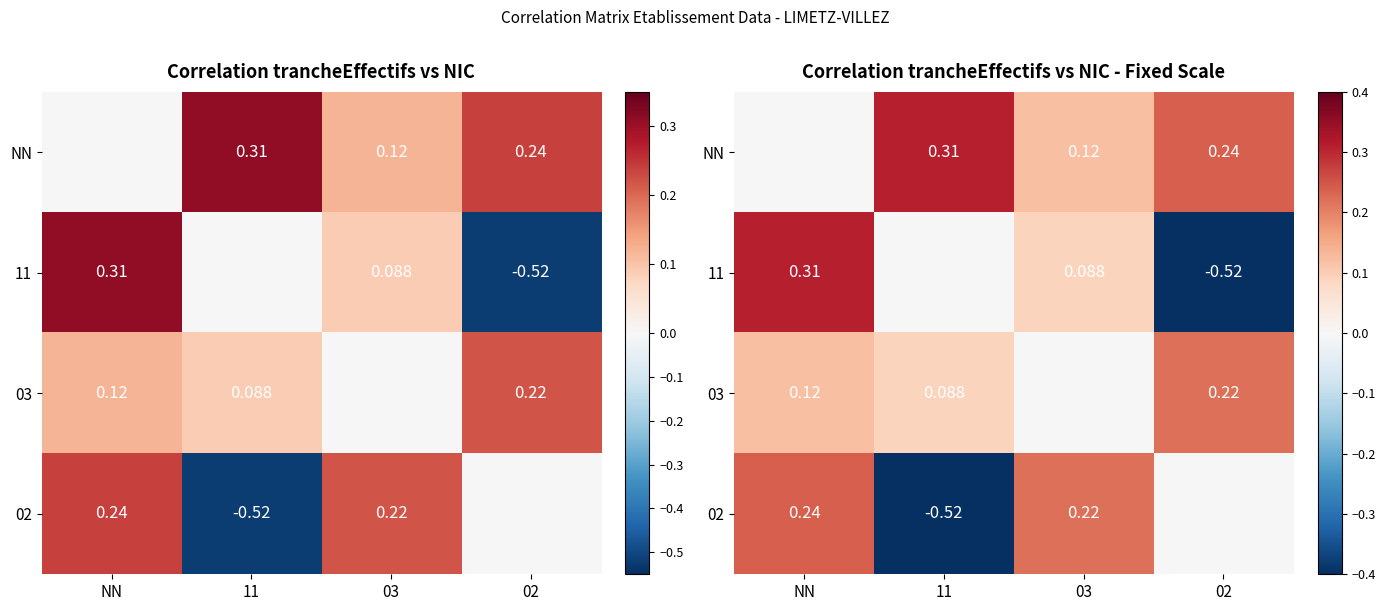

What is the total value across all series at 03?

0.4